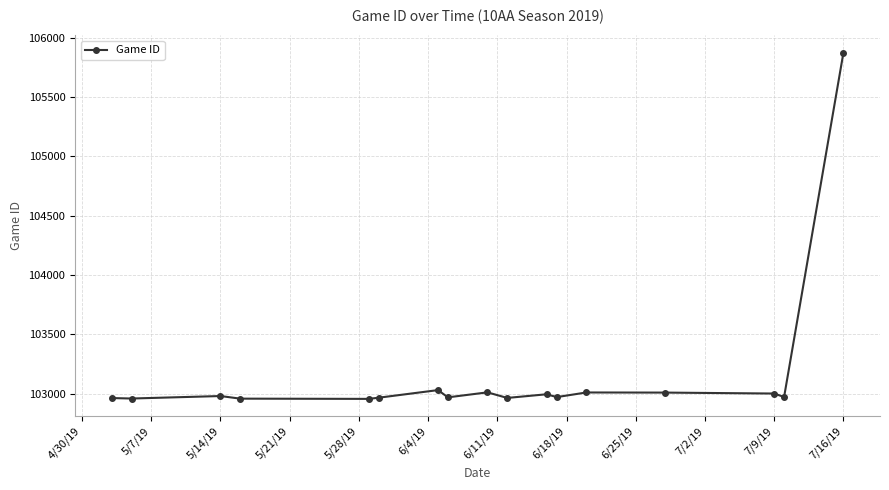

What is the maximum value shown in the chart?

105873